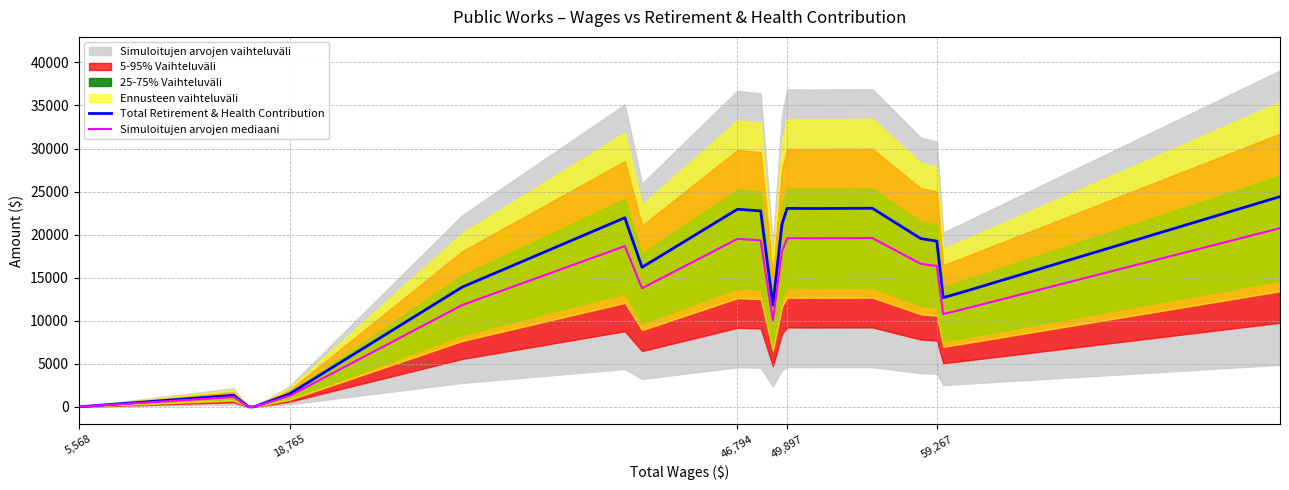

What is the highest value of the Simuloitujen arvojen mediaani series?

20751.9